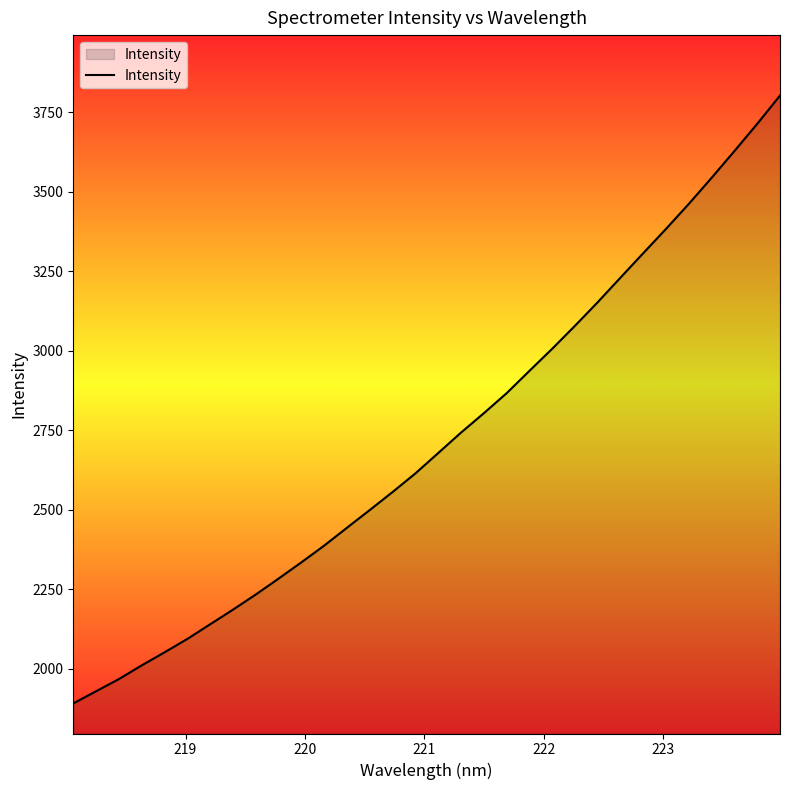

What is the difference between the second highest and minimum values?

1822.5